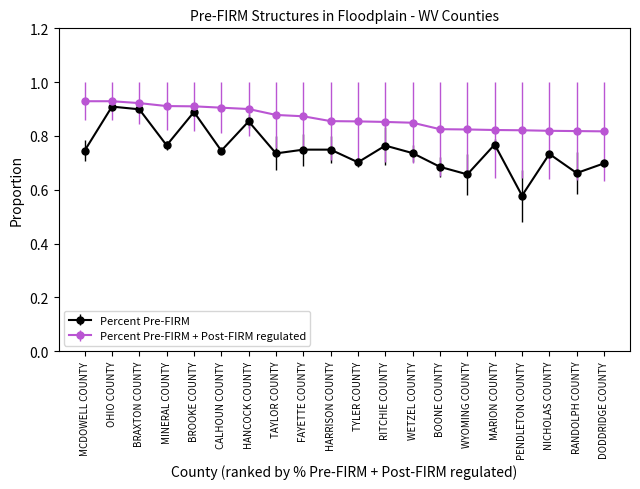

What is the sum of the Percent Pre-FIRM values at MINERAL COUNTY and HARRISON COUNTY?

1.5